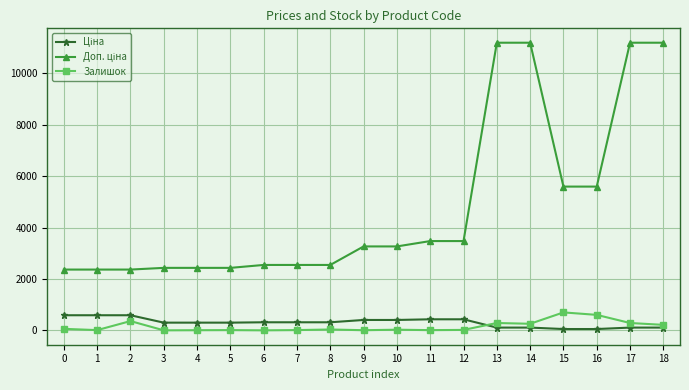

What is the sum of all Залишок values?

2970.0